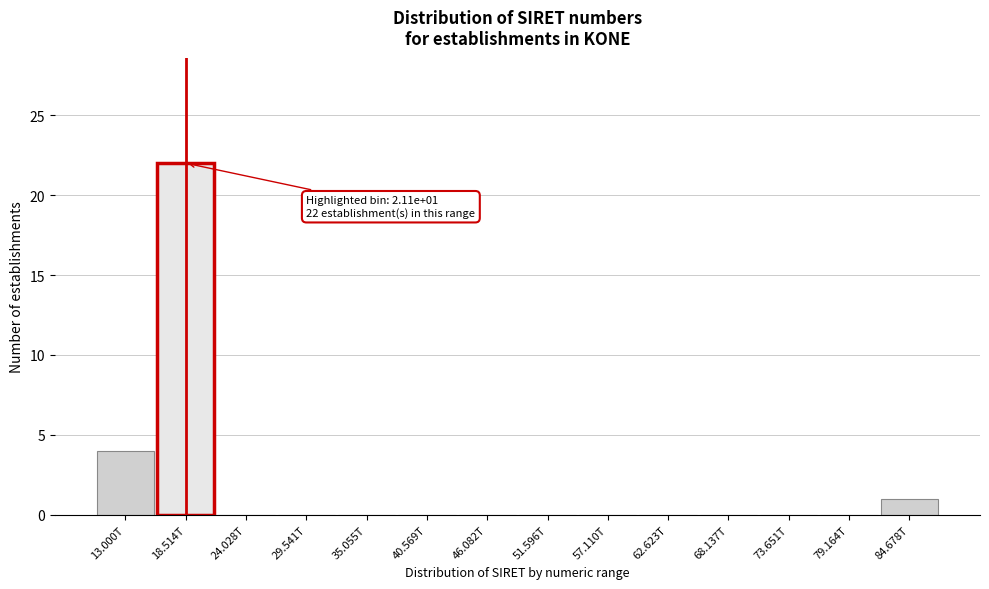

Reading left to right, what are all the values shown in this chart?

13.000T=4	18.514T=22	24.028T=0	29.541T=0	35.055T=0	40.569T=0	46.082T=0	51.596T=0	57.110T=0	62.623T=0	68.137T=0	73.651T=0	79.164T=0	84.678T=1